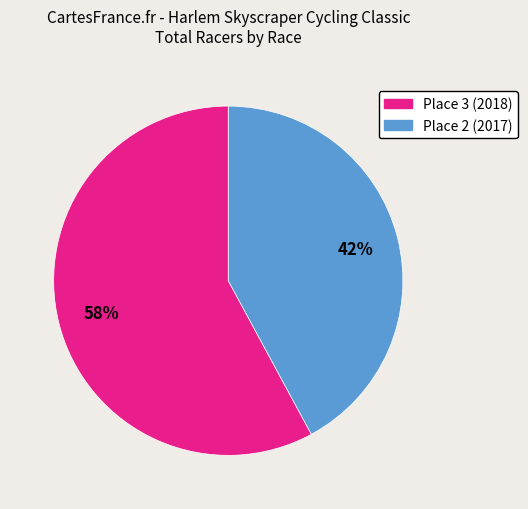

Do Place 3 (2018) and Place 2 (2017) together represent more than half of the pie?

Yes